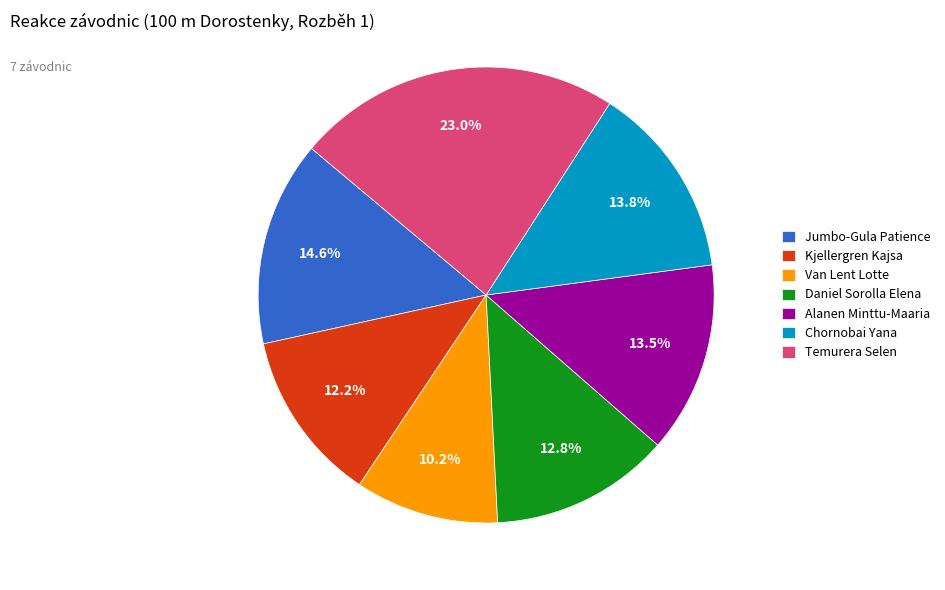

Do Van Lent Lotte and Temurera Selen together represent more than half of the pie?

No